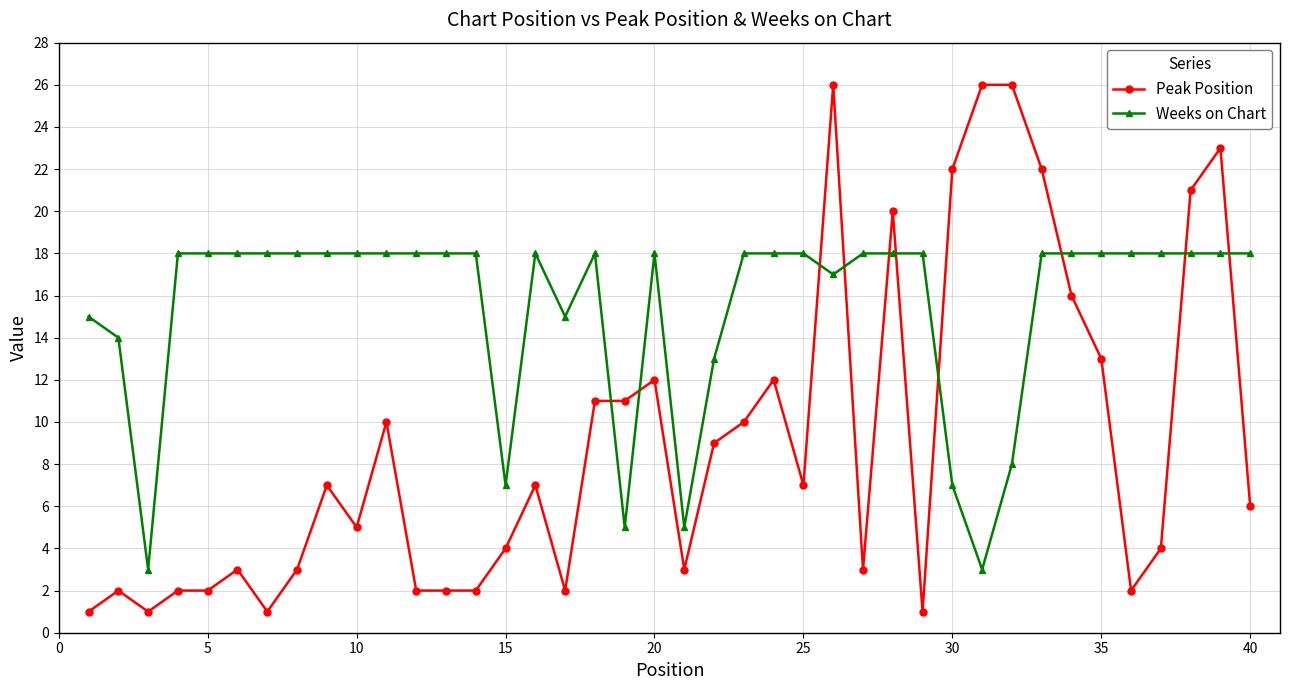

True or false: Peak Position and Weeks on Chart intersect in this chart.

True